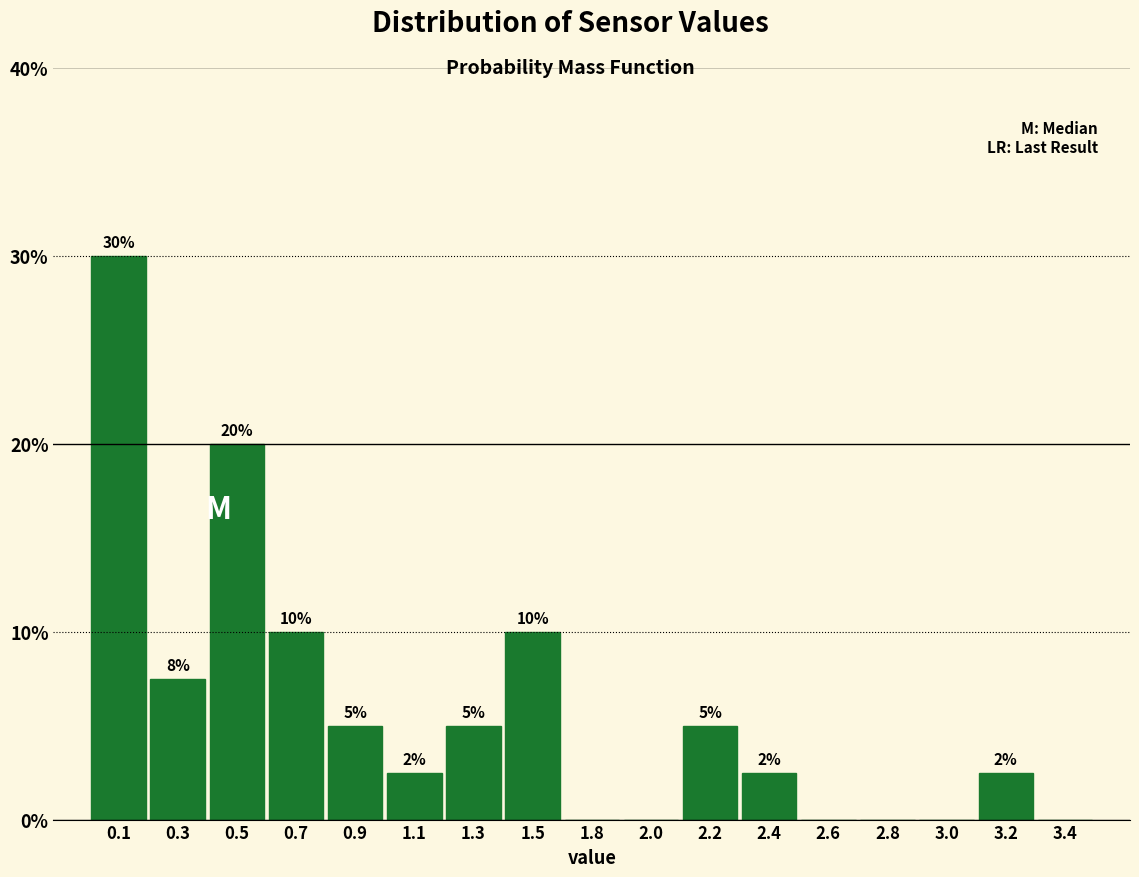

Between 1.5 and 0.5, which is larger?

0.5